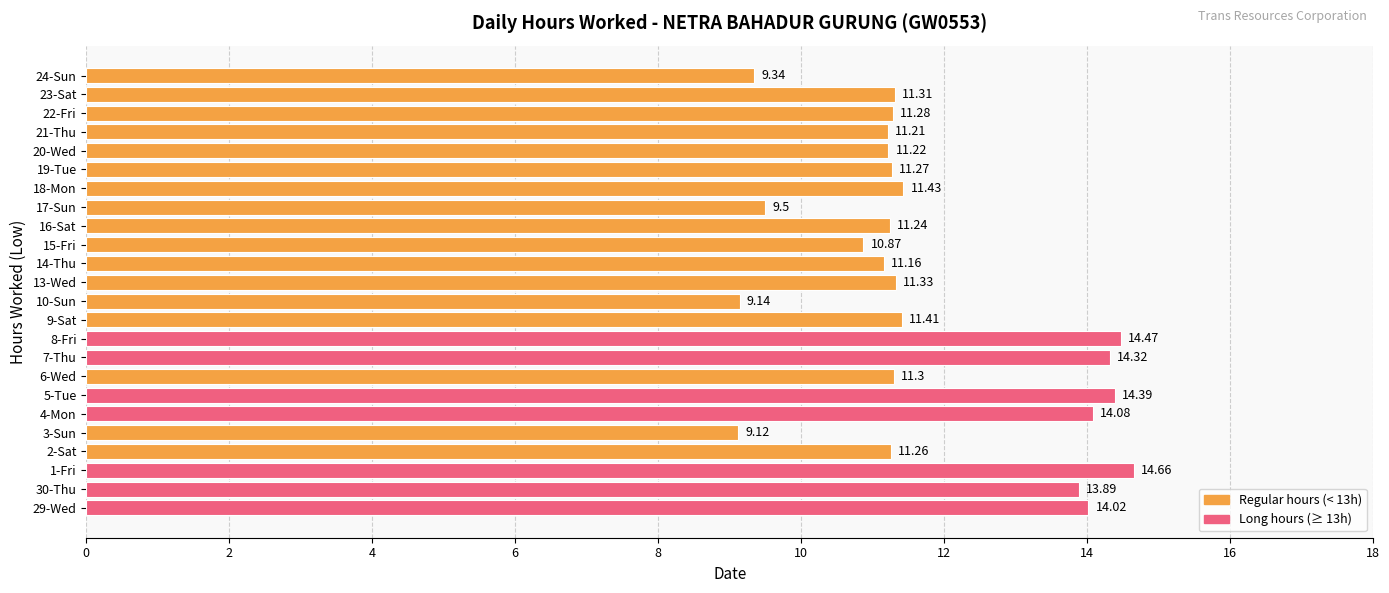

Which category has the highest value across all series?

1-Fri